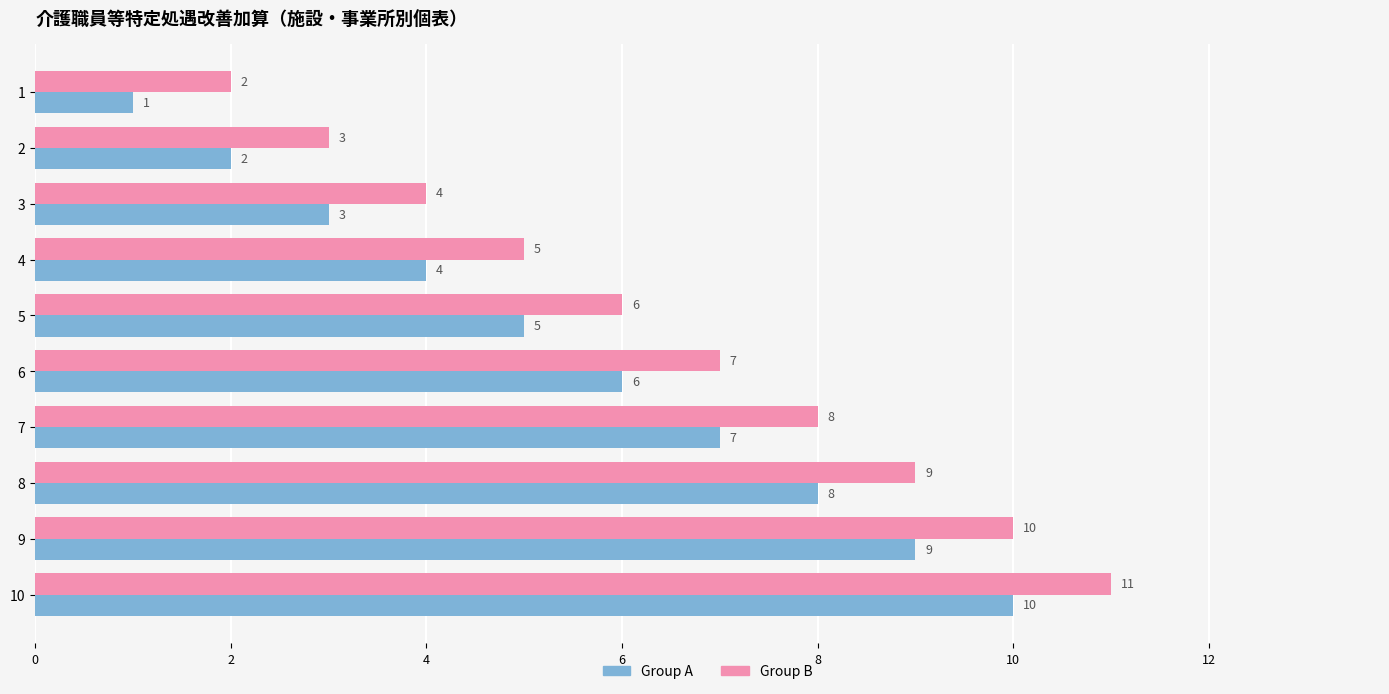

What is the sum of all Group B values?

65